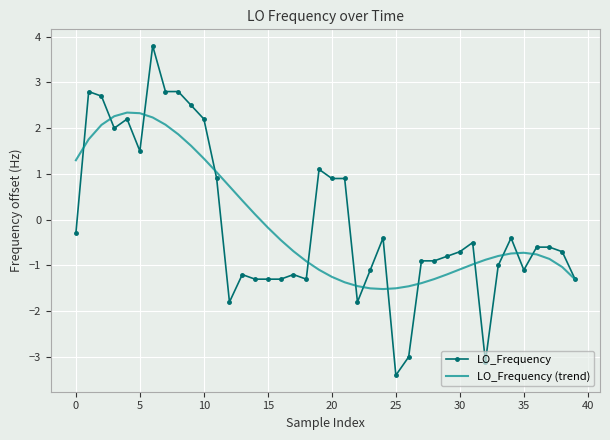

At how many categories does at least one series exceed 0?

18